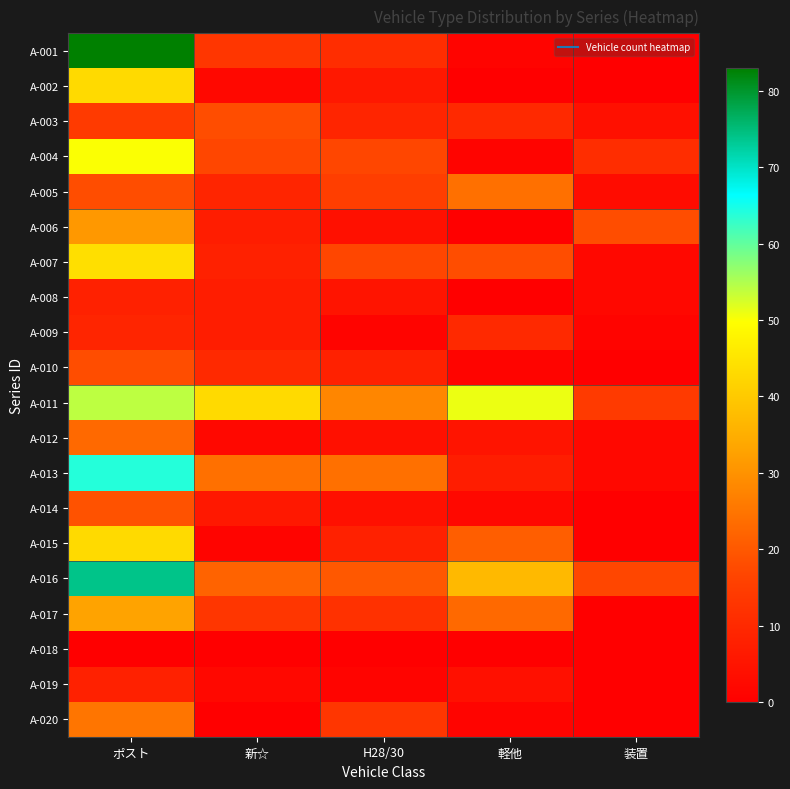

What is the spread (max minus min) of values at 装置?

18